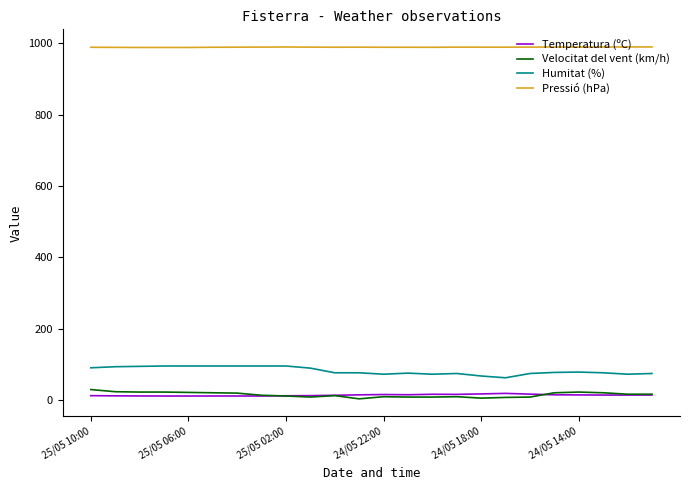

What is the highest value of the Pressió (hPa) series?

989.6